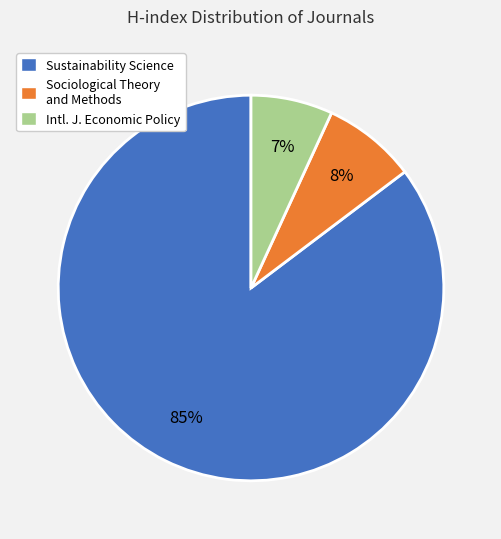

Which category has the biggest portion of the pie?

Sustainability Science